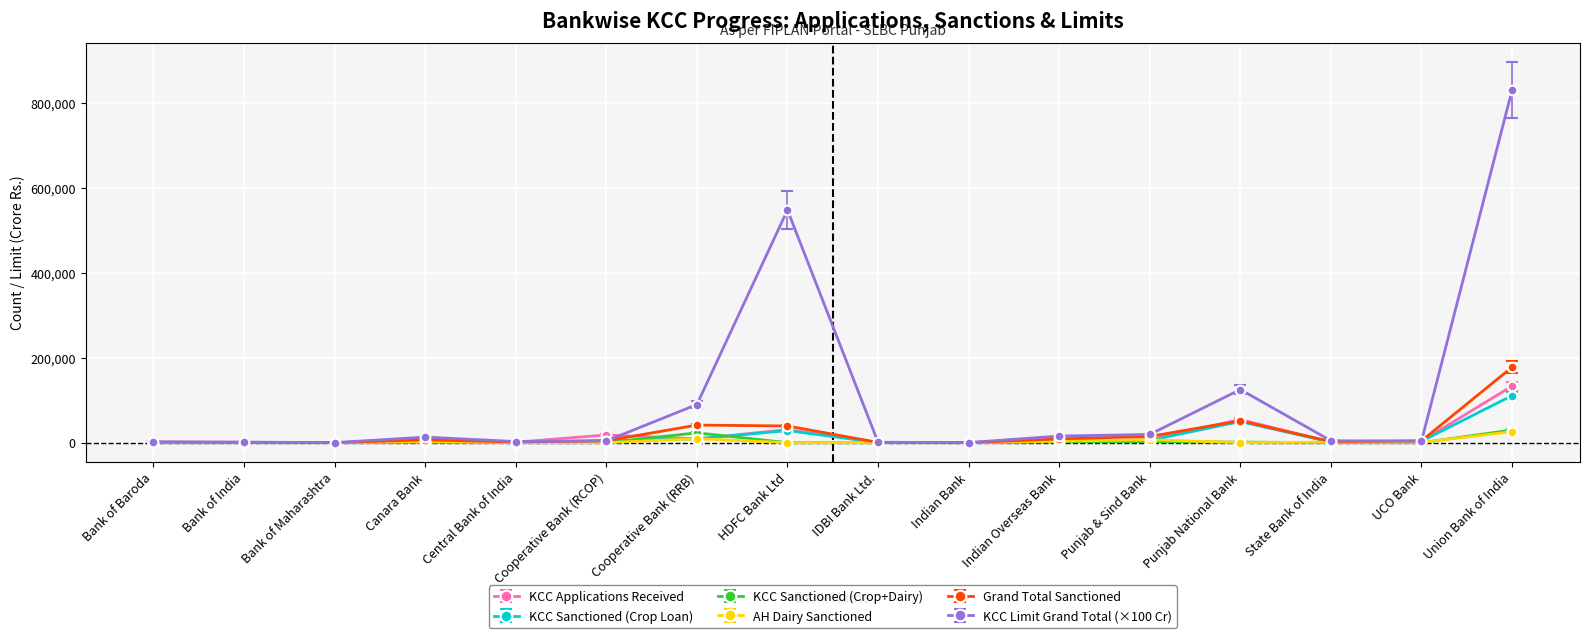

Which series has the largest total across all categories?

KCC Limit Grand Total (×100 Cr)